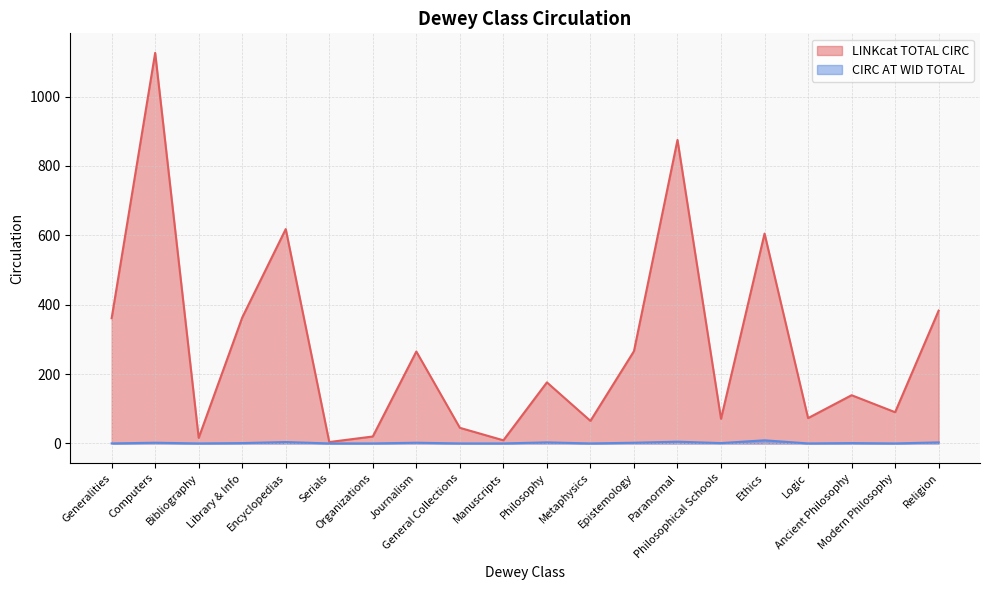

What position from the right is Generalities?

20